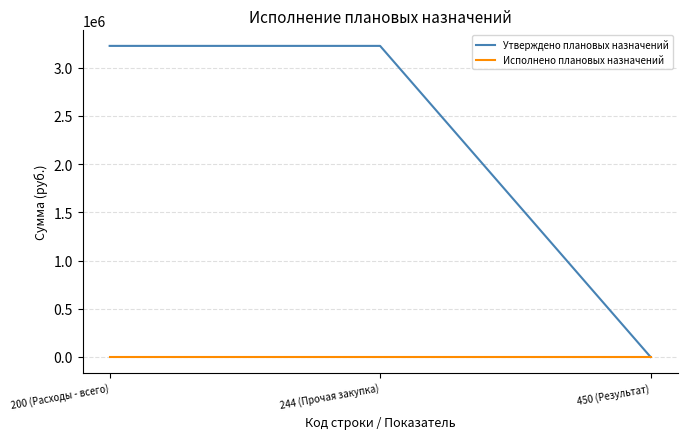

Rank the series by their maximum value, from highest to lowest.

Утверждено плановых назначений, Исполнено плановых назначений